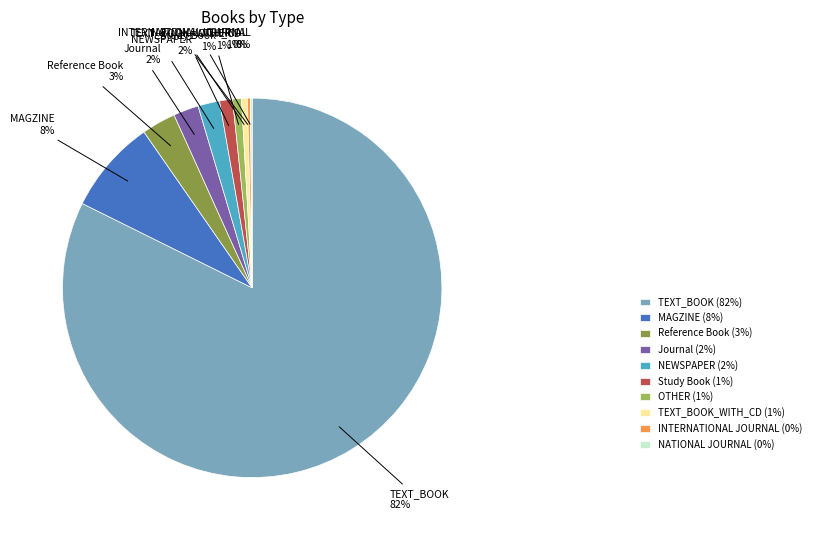

Do OTHER and Journal together represent more than half of the pie?

No